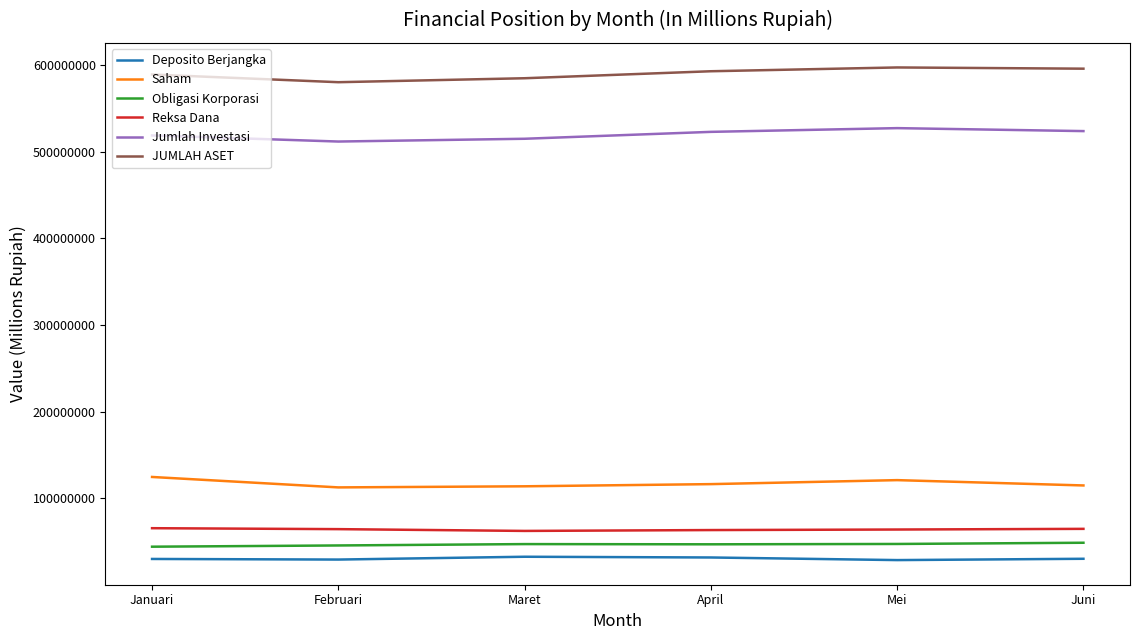

What is the sum of all JUMLAH ASET values?

3540879775.5